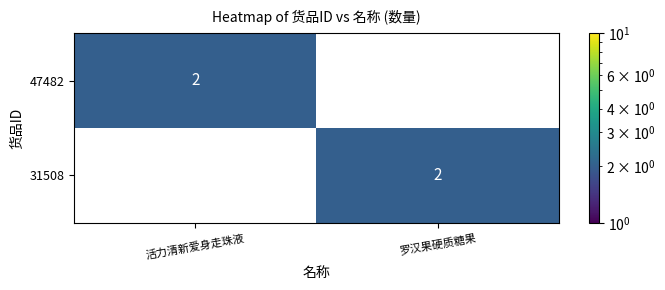

Is the value of 31508 at 活力清新爱身走珠液 greater than the value of 47482 at 活力清新爱身走珠液?

No